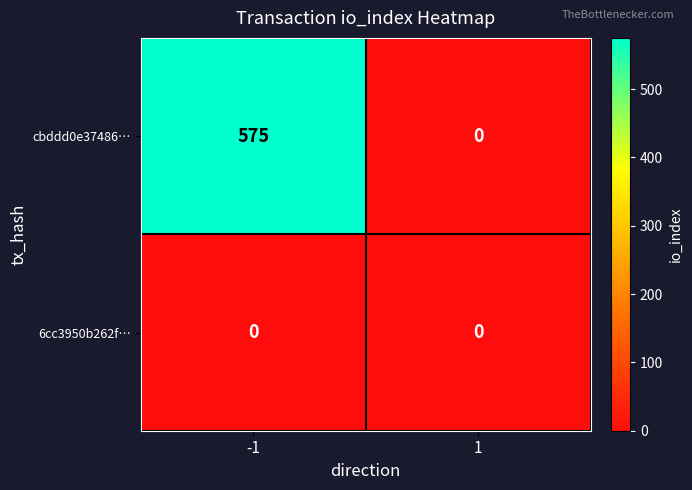

What is the maximum value shown in the chart?

575